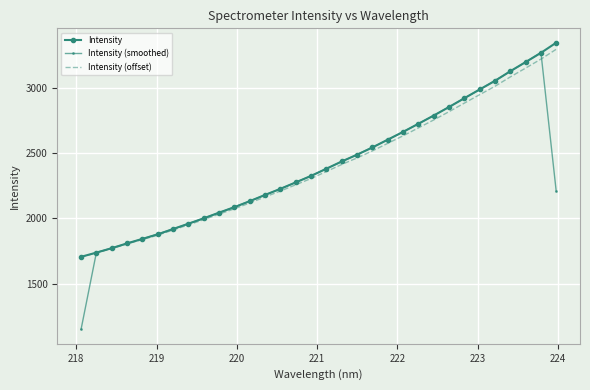

Which series has the widest spread of values?

Intensity (smoothed)